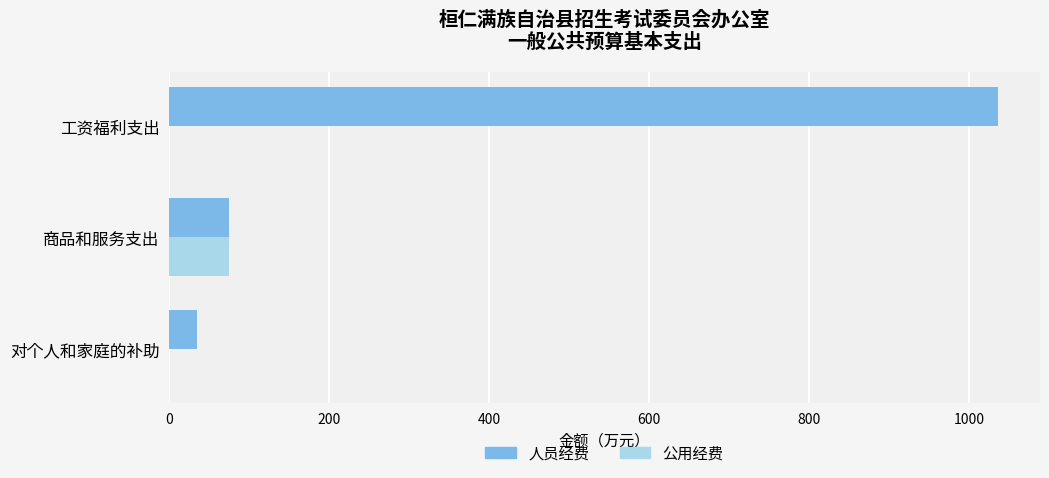

Is it true that 公用经费 equals 75.0 at 商品和服务支出?

True